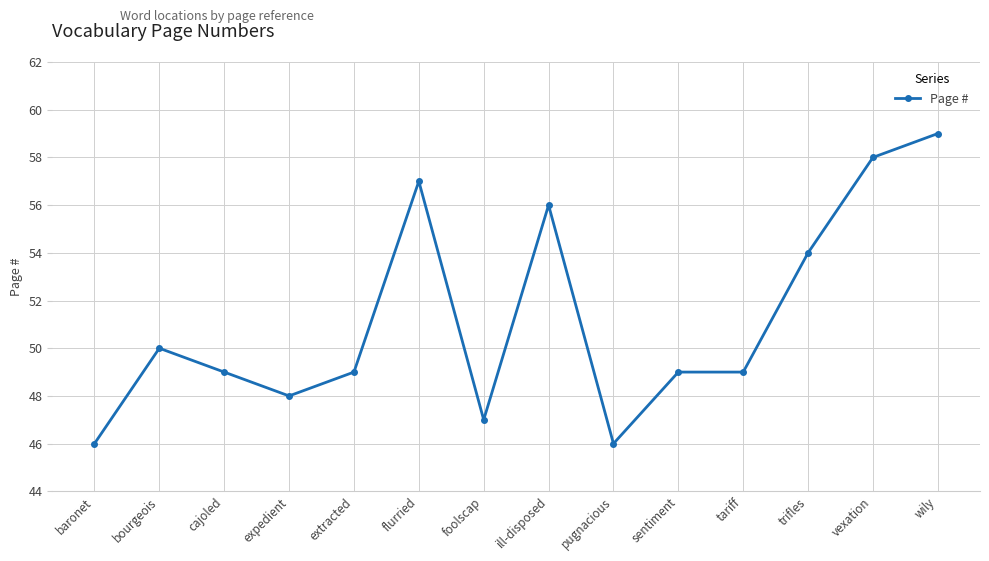

What is the label of the 10th point from the right?

extracted